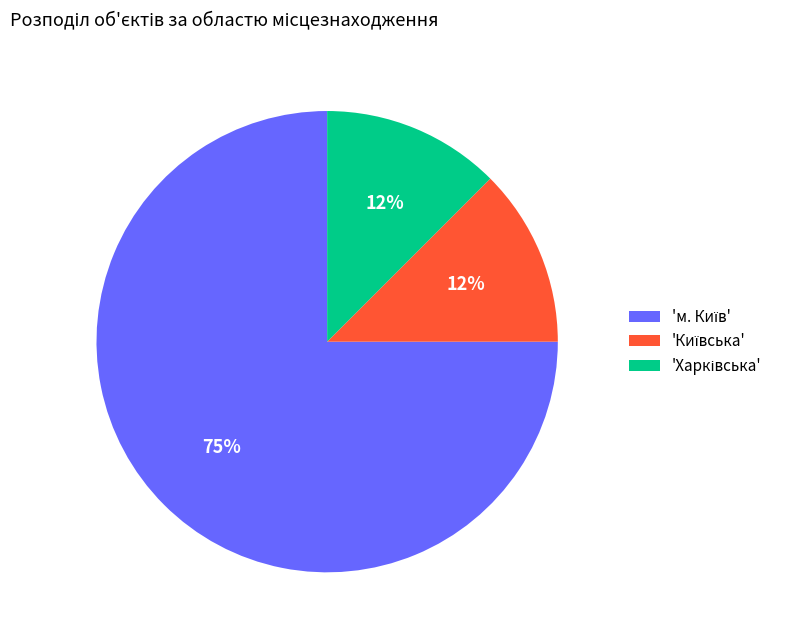

Is there any slice that represents more than half of the pie?

Yes